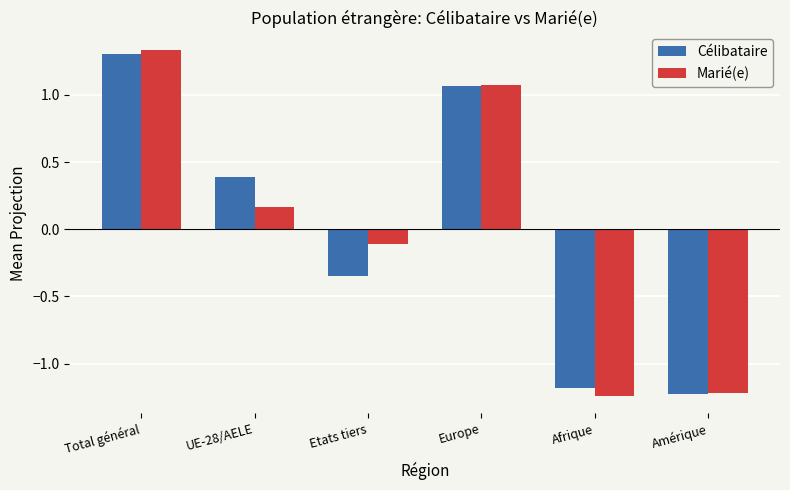

At Total général, list the series in order from smallest to largest.

Célibataire, Marié(e)